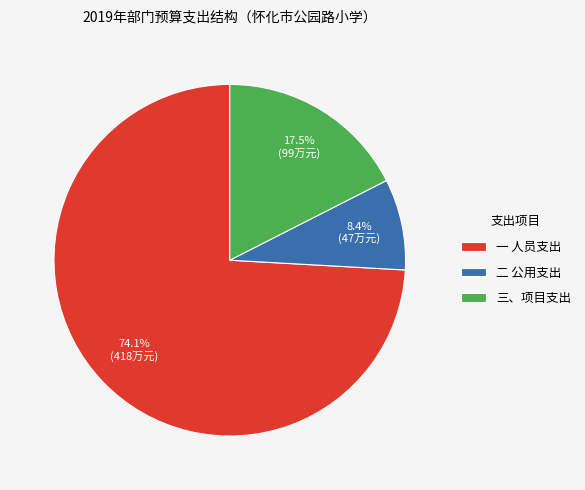

Rank the categories by value from lowest to highest.

二 公用支出, 三、项目支出, 一 人员支出